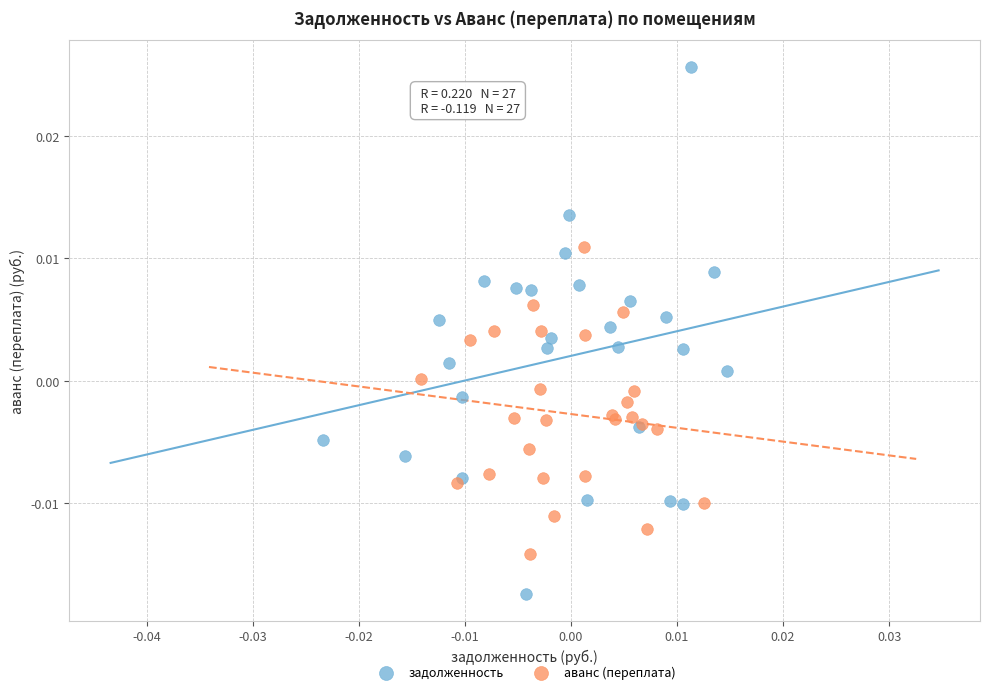

Which series reaches the maximum Y coordinate?

задолженность